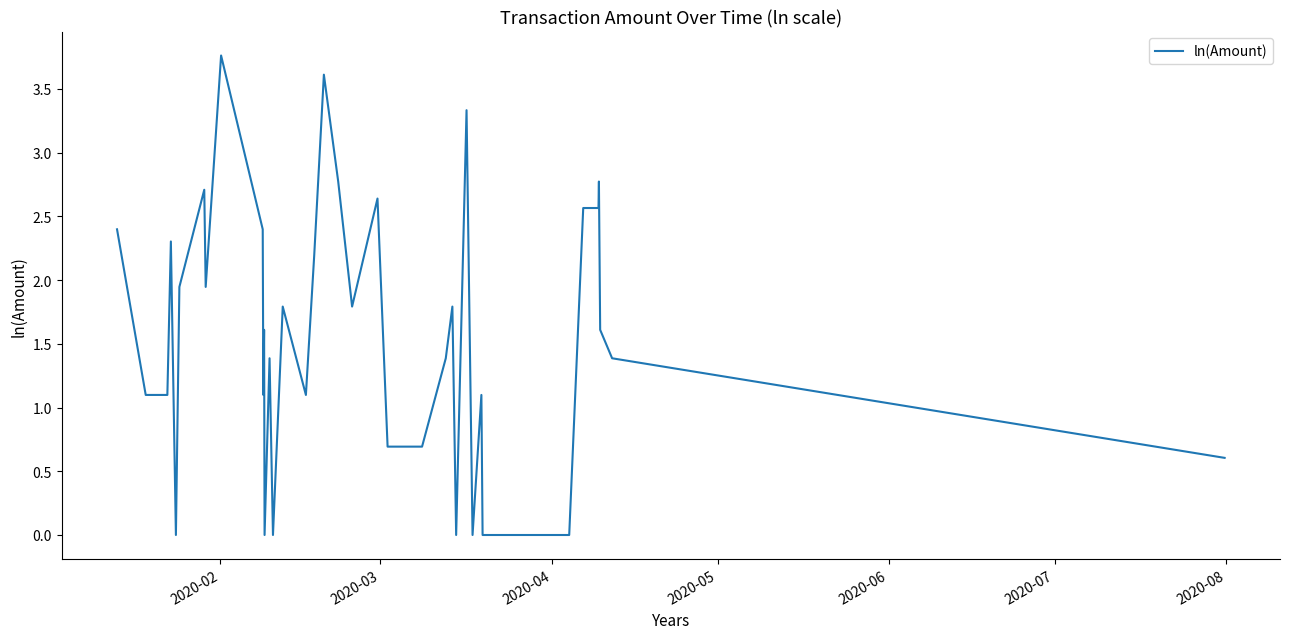

What is the difference between the maximum and minimum values?

3.8